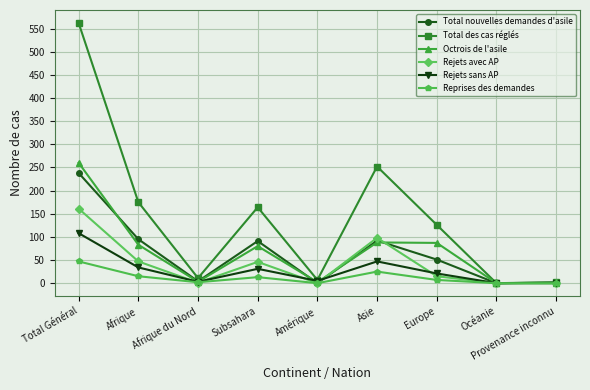

Is it true that Reprises des demandes equals 13 at Subsahara?

True